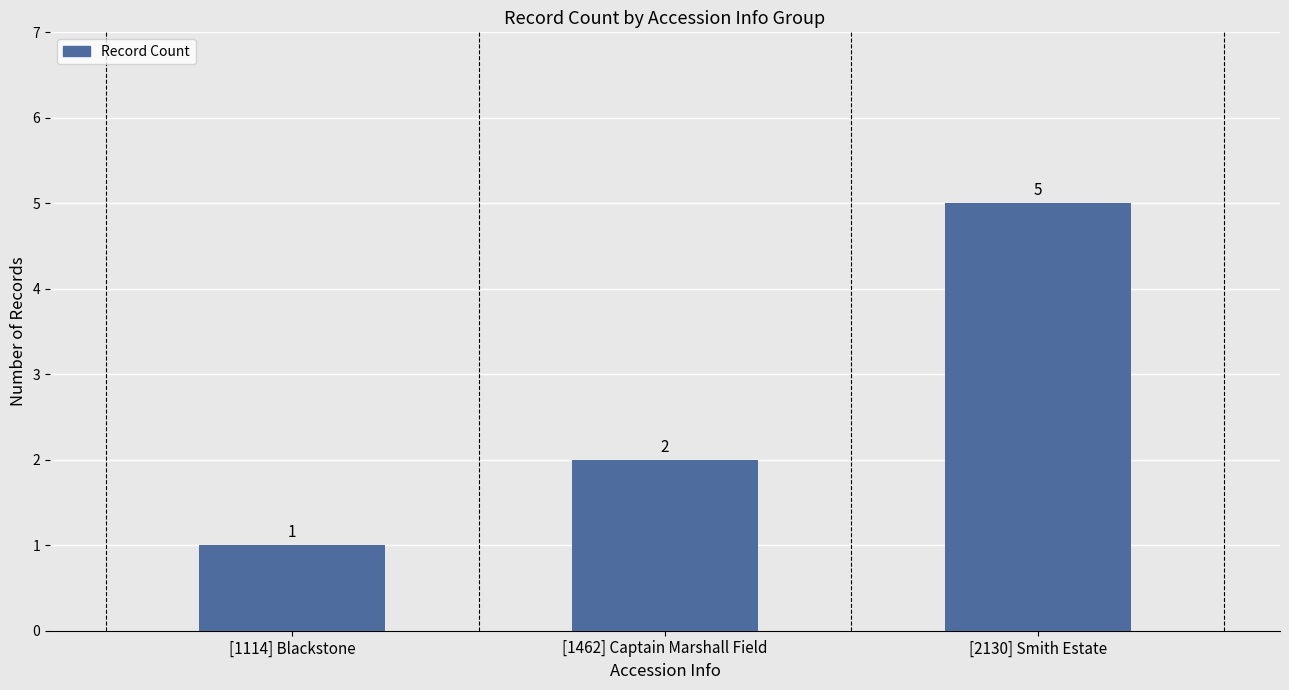

Where is the data nearest to the value 3?

[1462] Captain Marshall Field